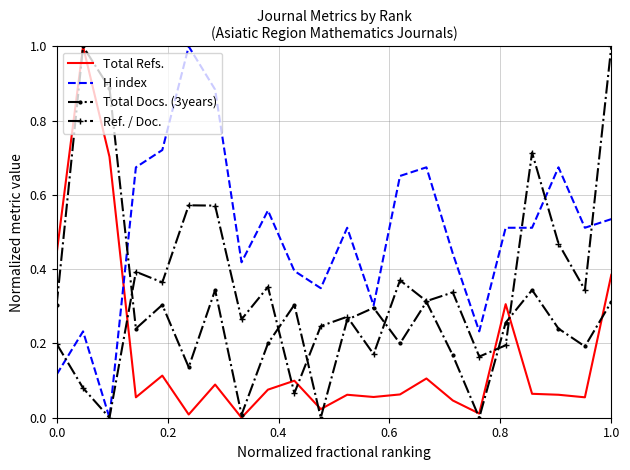

How many intersections are there between Total Refs. and H index?

1